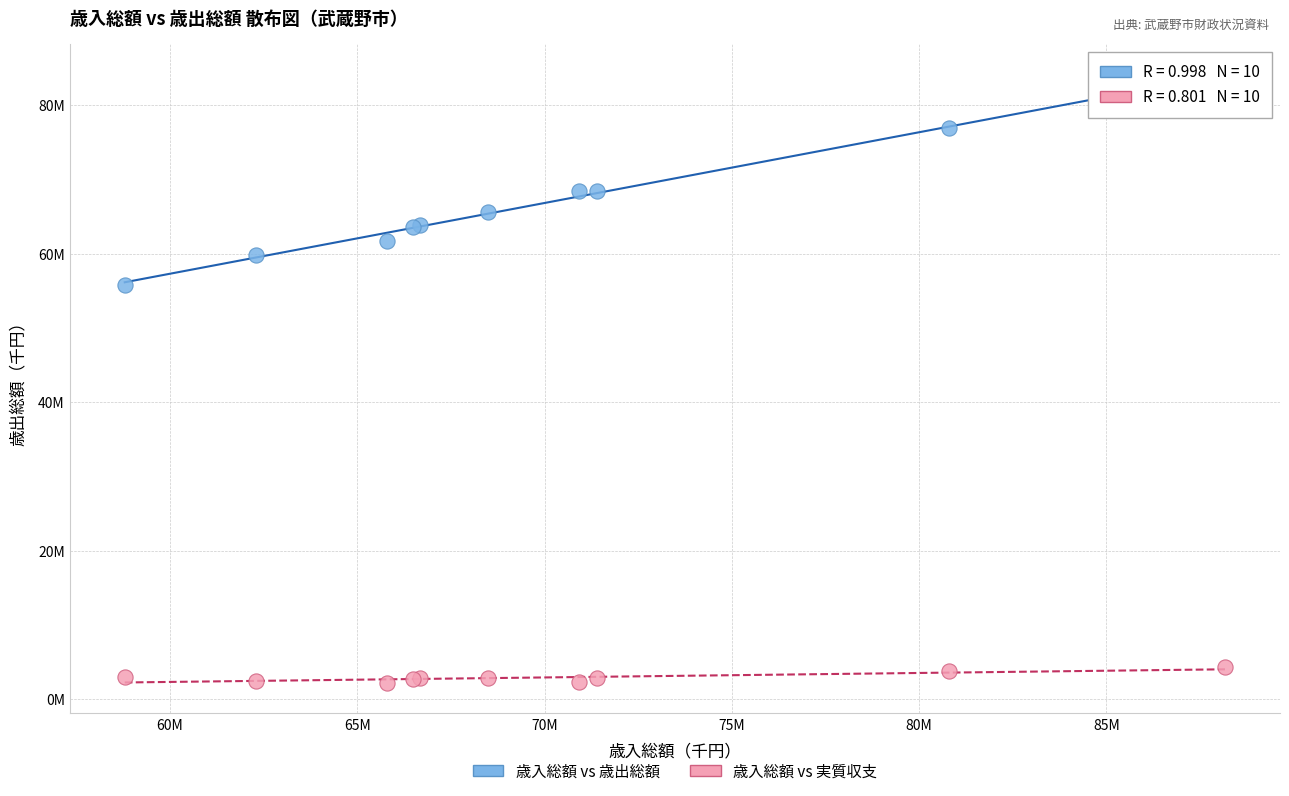

What are all the series names shown in the legend?

歳入総額 vs 歳出総額, 歳入総額 vs 実質収支